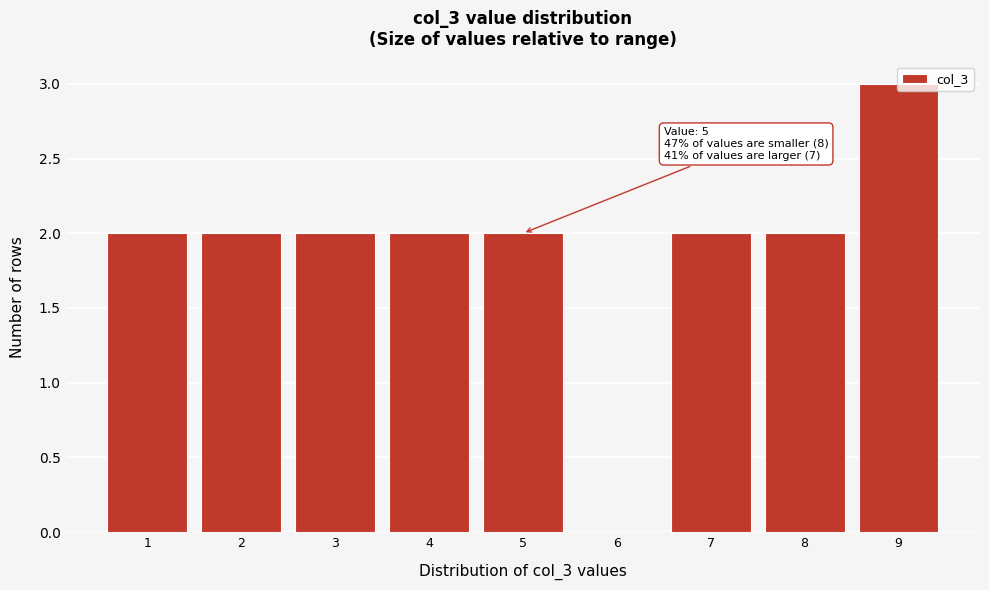

Over which range of the x-axis is the bar tallest?

8.5 to 9.5